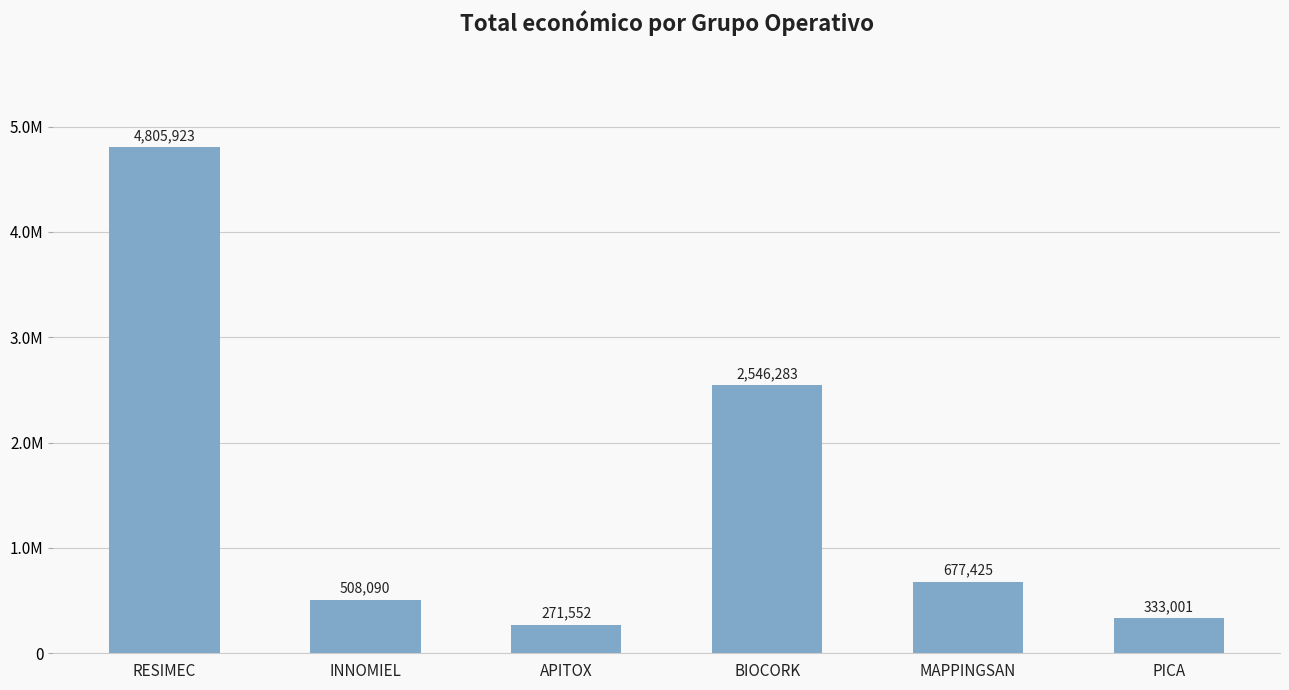

At which category does the chart reach its minimum across all series?

APITOX